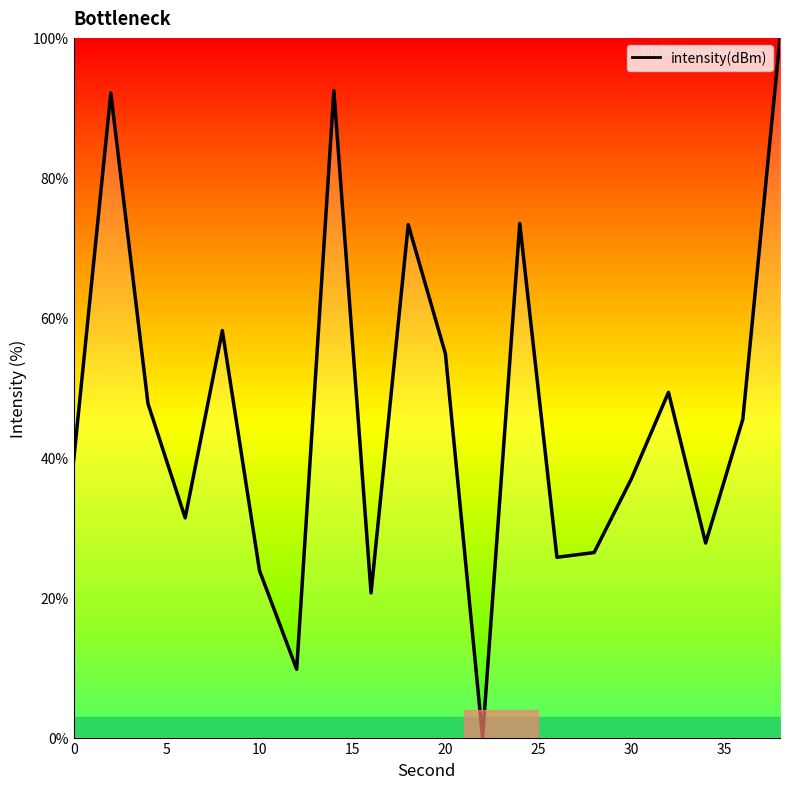

What is the difference between the maximum and minimum values?

100.0